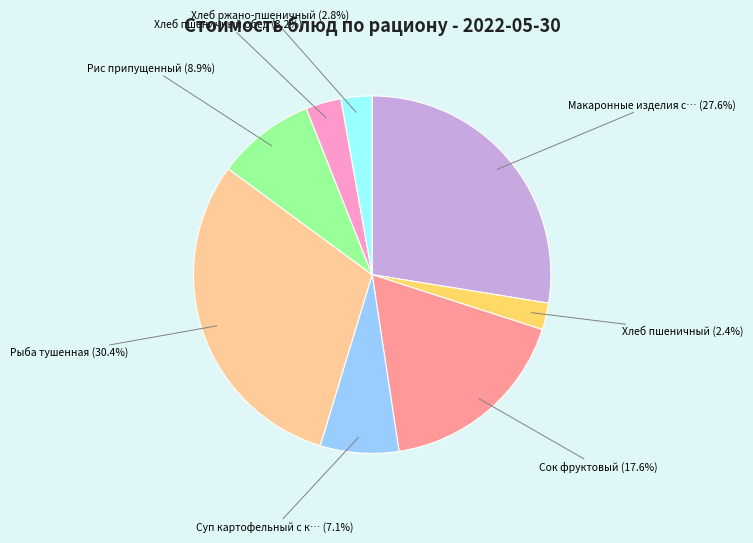

True or false: Рис припущенный accounts for 9% of the total.

True